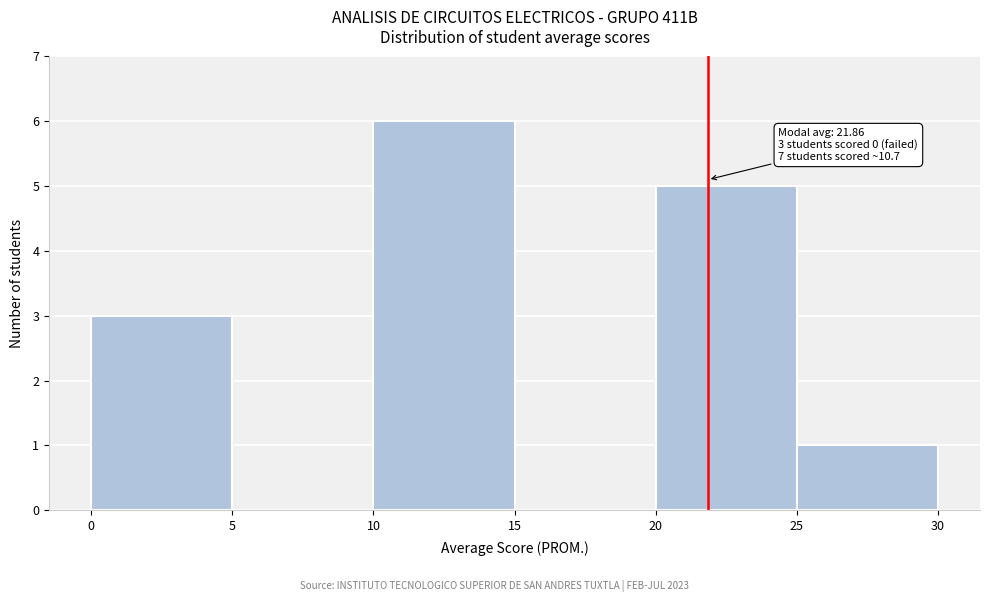

Which range on the x-axis has the tallest bar?

10 to 15